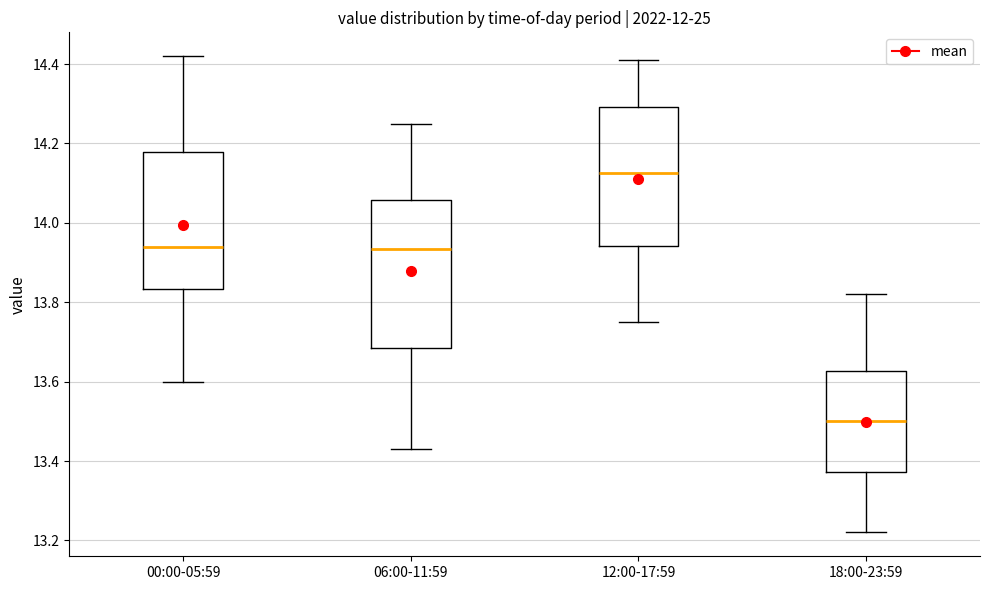

Where does the upper whisker of the box for 00:00-05:59 end on the y-axis? The values are not printed on the chart, so give them approximately, as read against the axis.

14.42